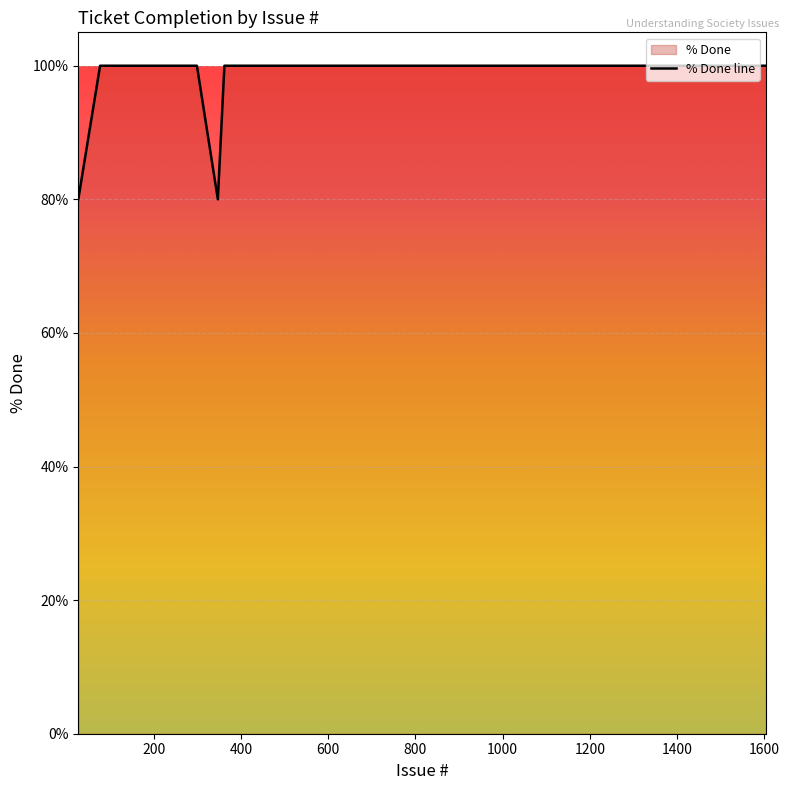

How many lines are shown in the chart?

1